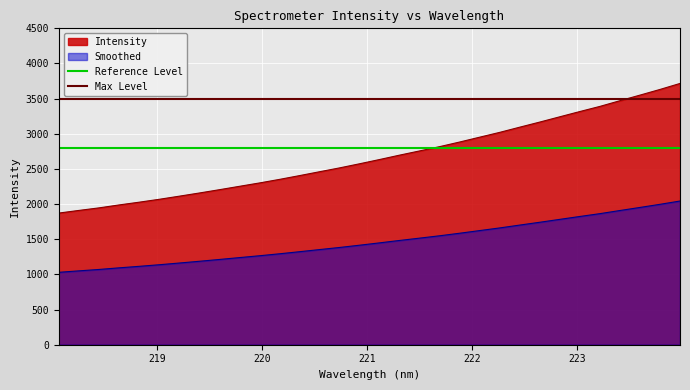

Which series has the largest range (max minus min)?

Intensity